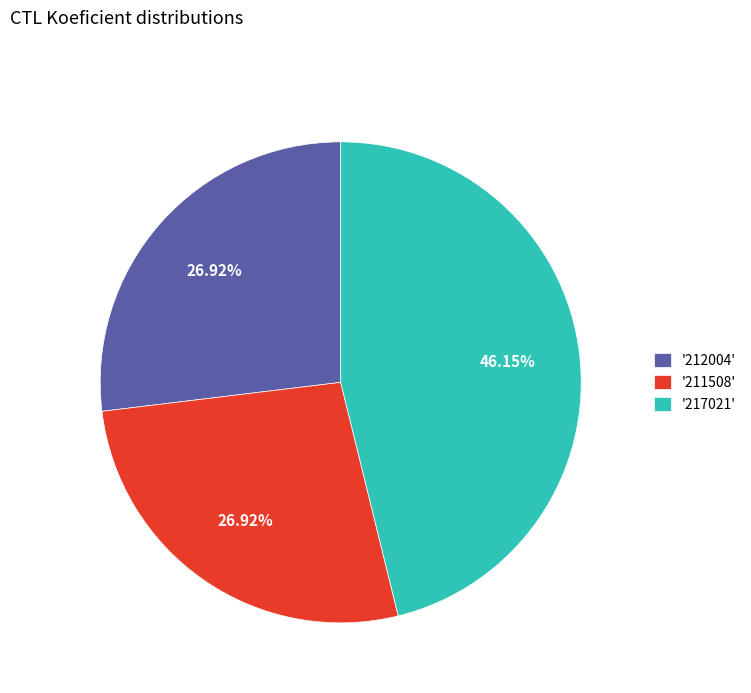

Is '211508' the majority of the pie?

No